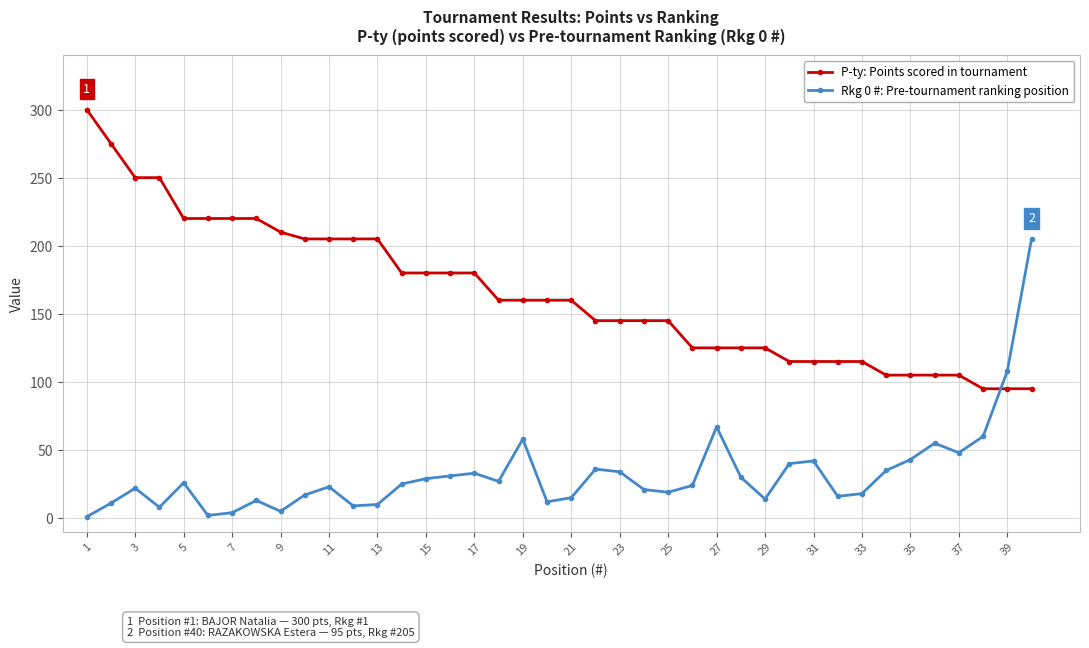

What is the value of the P-ty: Points scored in tournament point at the 32nd from the left?

115